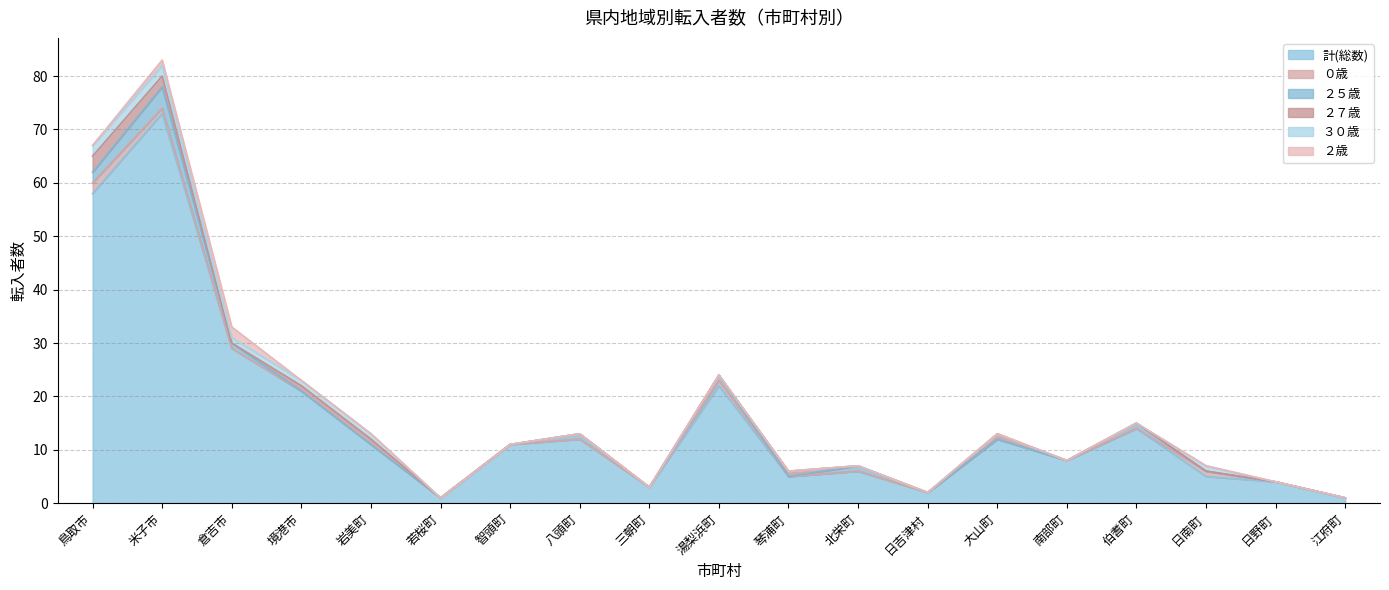

What position from the left is 境港市?

4